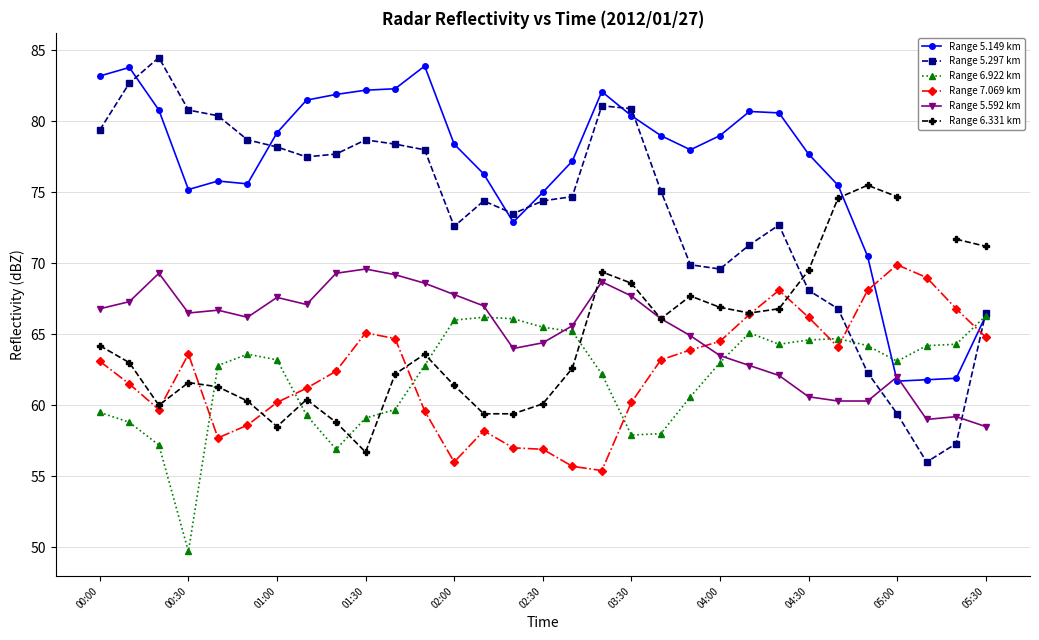

The Range 5.297 km series shows 68.1 at 04:30. True or false?

True